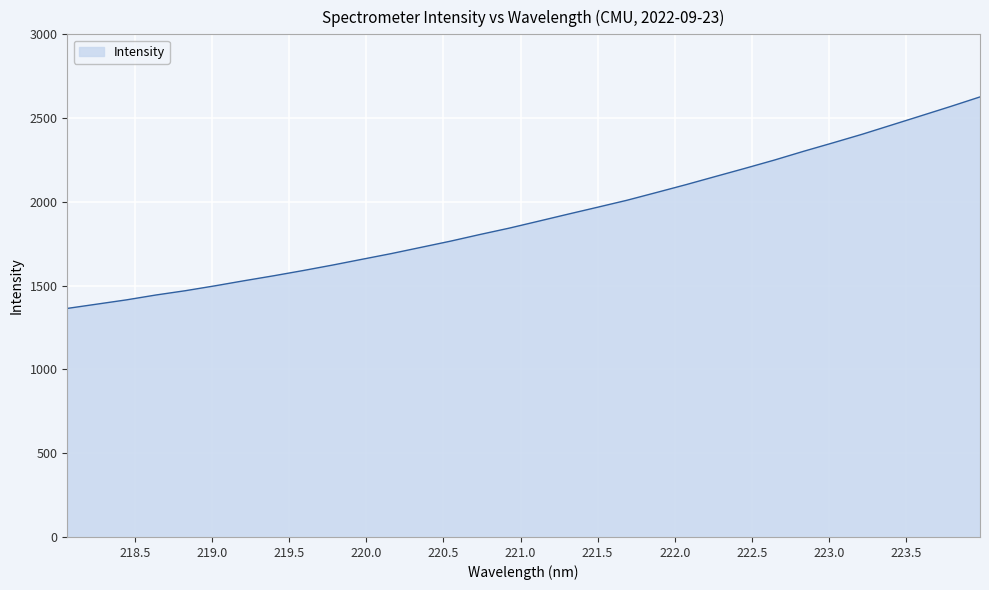

What is the maximum value shown in the chart?

2626.5